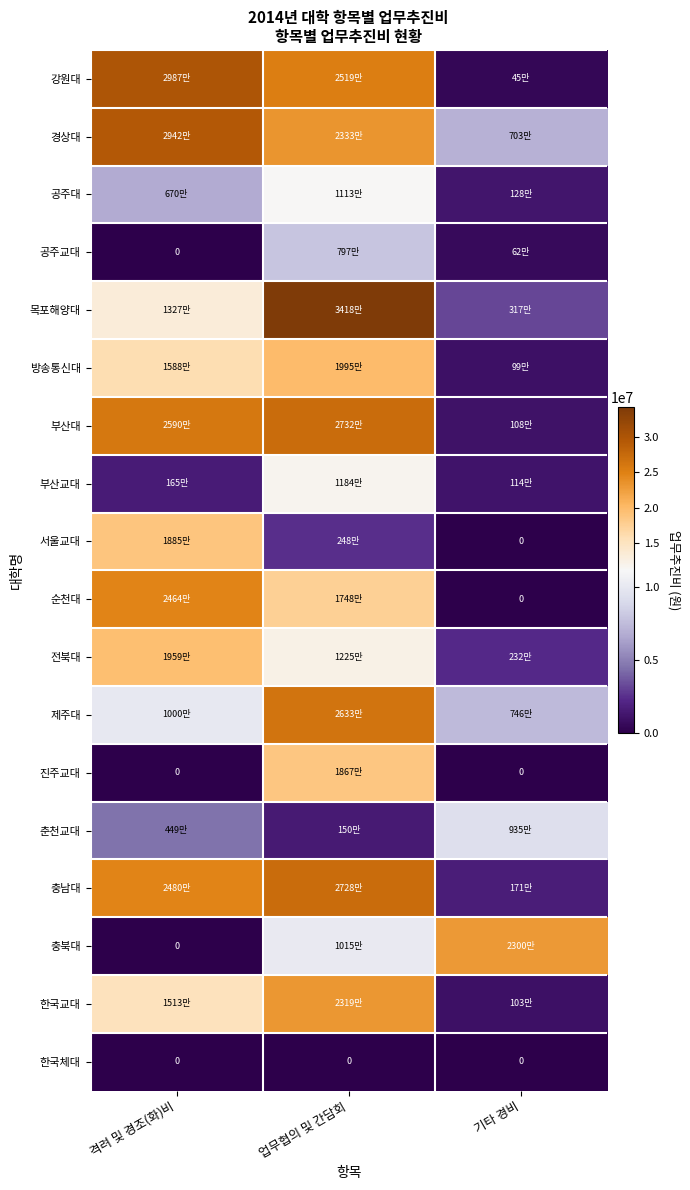

Which series has the largest range (max minus min)?

목포해양대